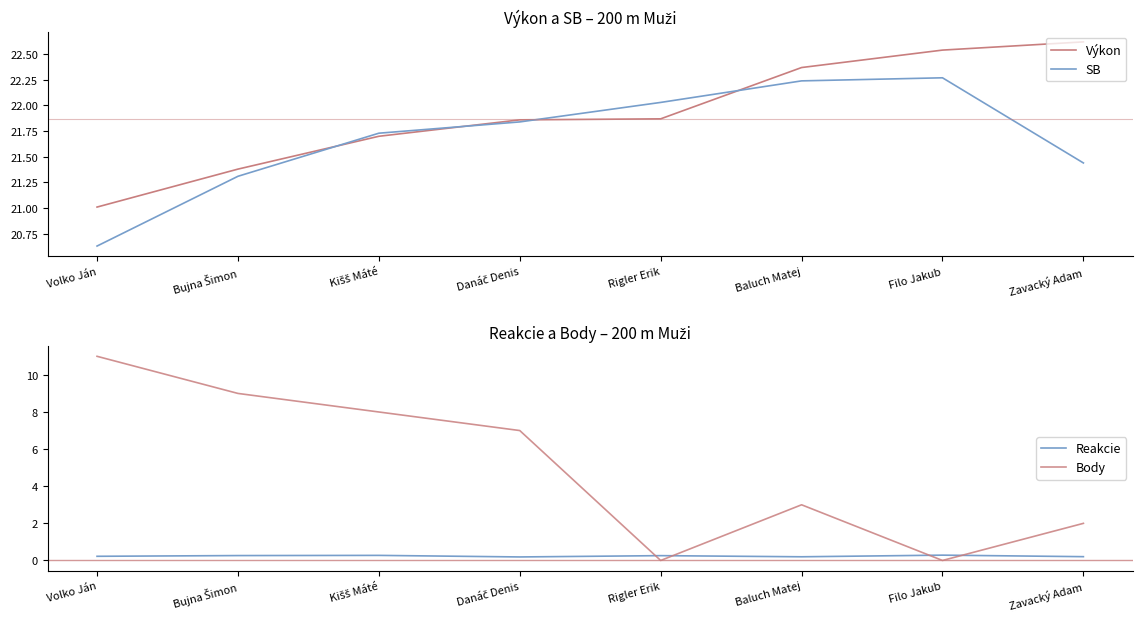

True or false: SB has more than 1 points higher than both neighbors.

False